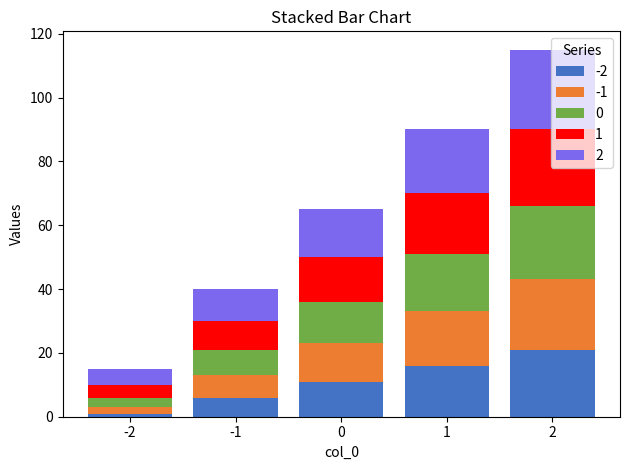

What are all the series names shown in the legend?

-2, -1, 0, 1, 2